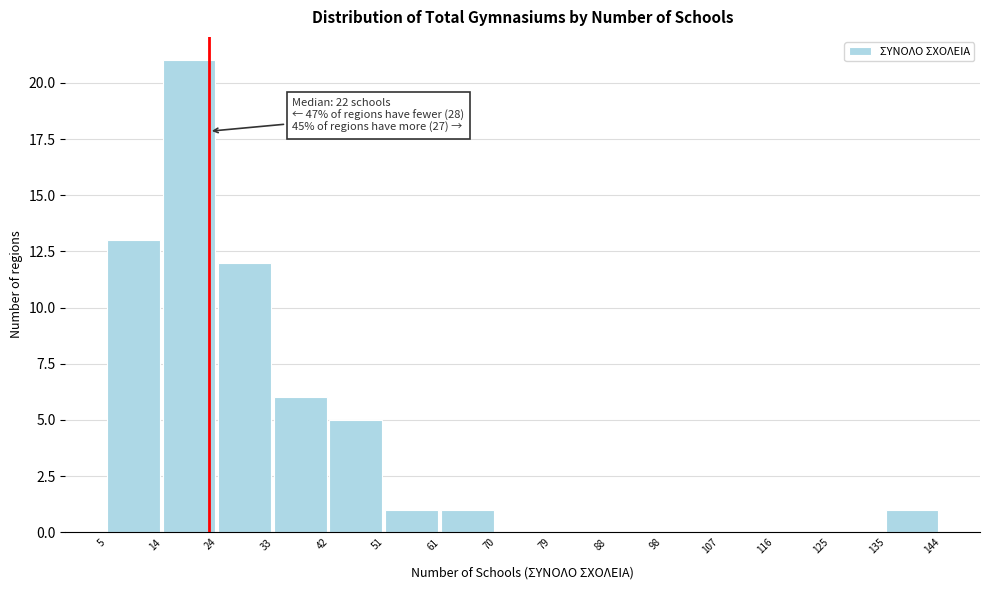

Which range on the x-axis has the tallest bar?

14 to 24